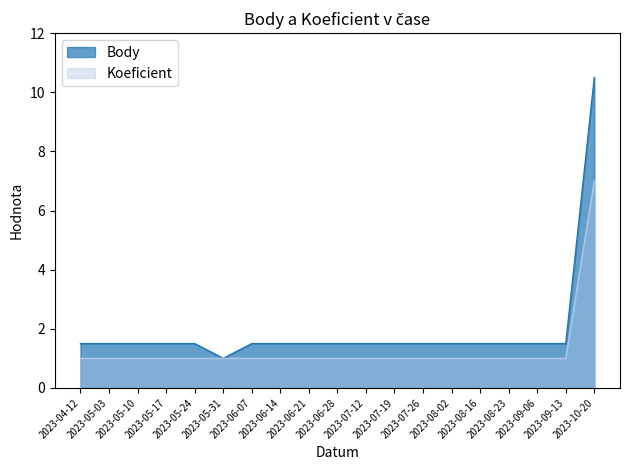

True or false: Koeficient and Body intersect in this chart.

False